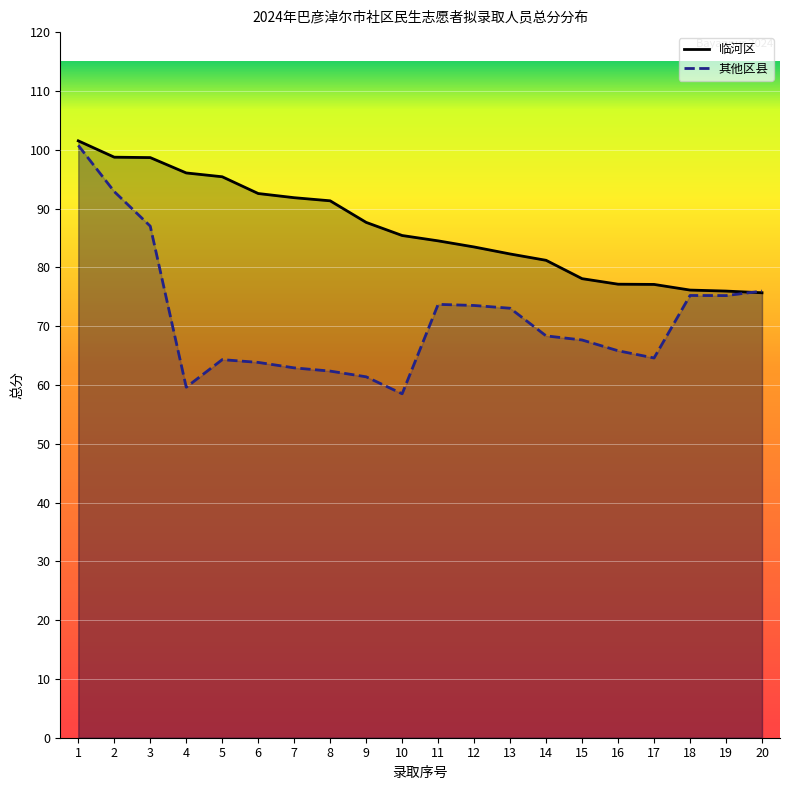

True or false: 临河区 has a value of 140.1 at 3.

False